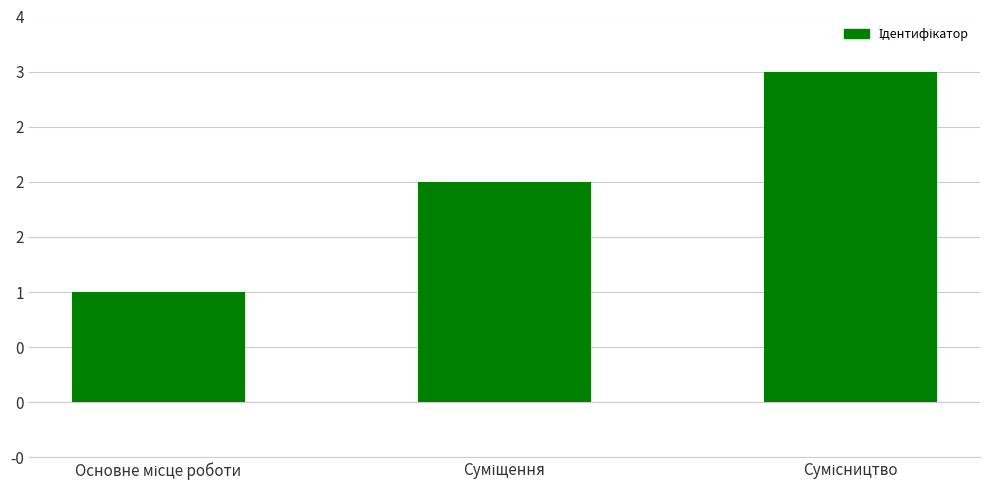

What is the label of the 1st bar from the left?

Основне місце роботи